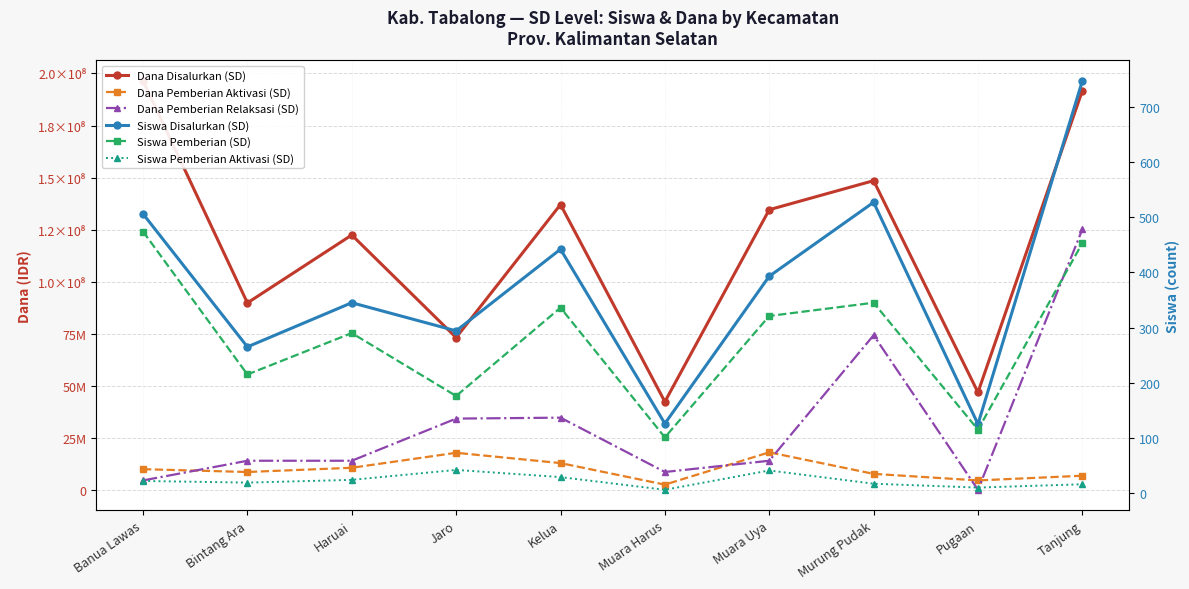

How many interior local peaks does the Dana Pemberian Aktivasi (SD) series have?

2